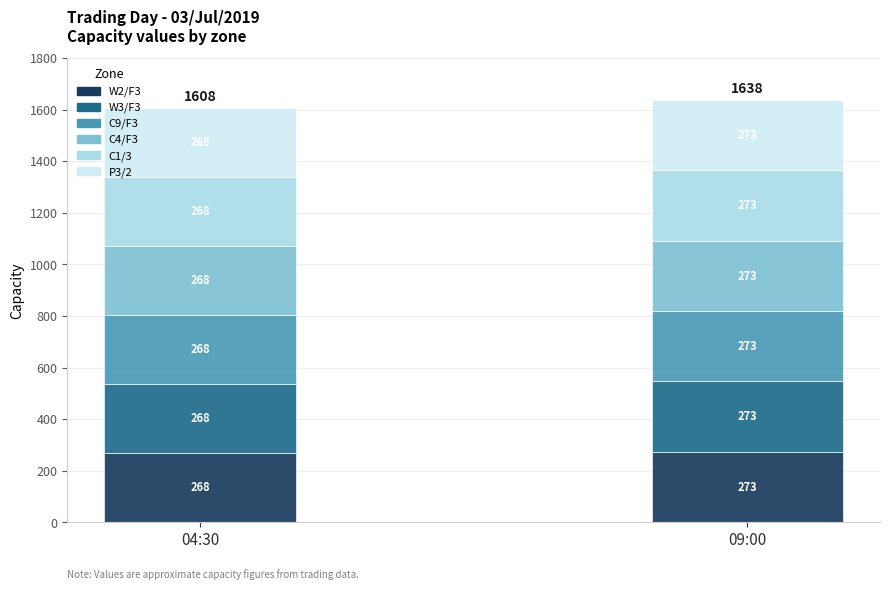

How many series are shown in this chart?

6